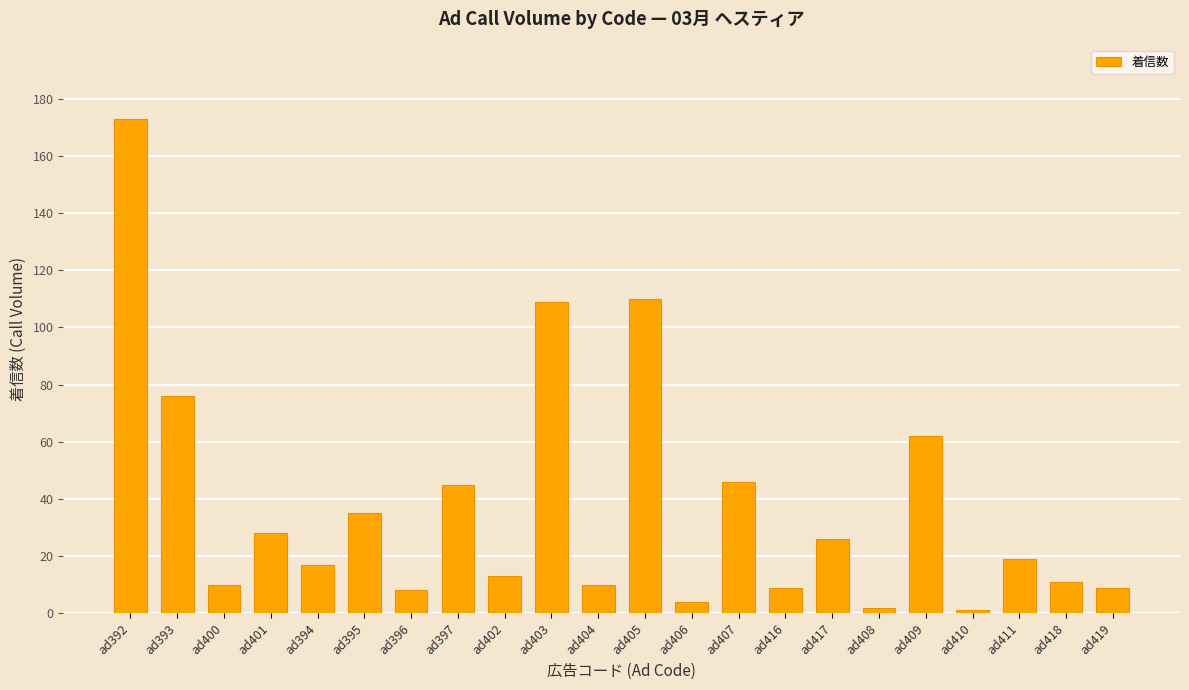

What is the smallest value displayed?

1